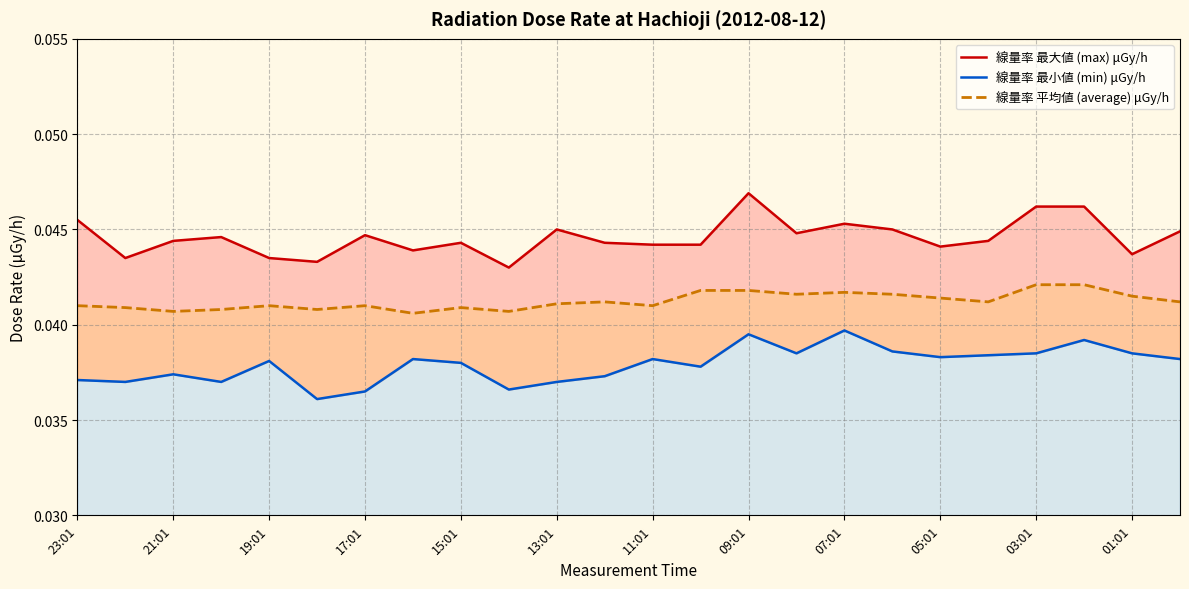

How many lines are shown in the chart?

3